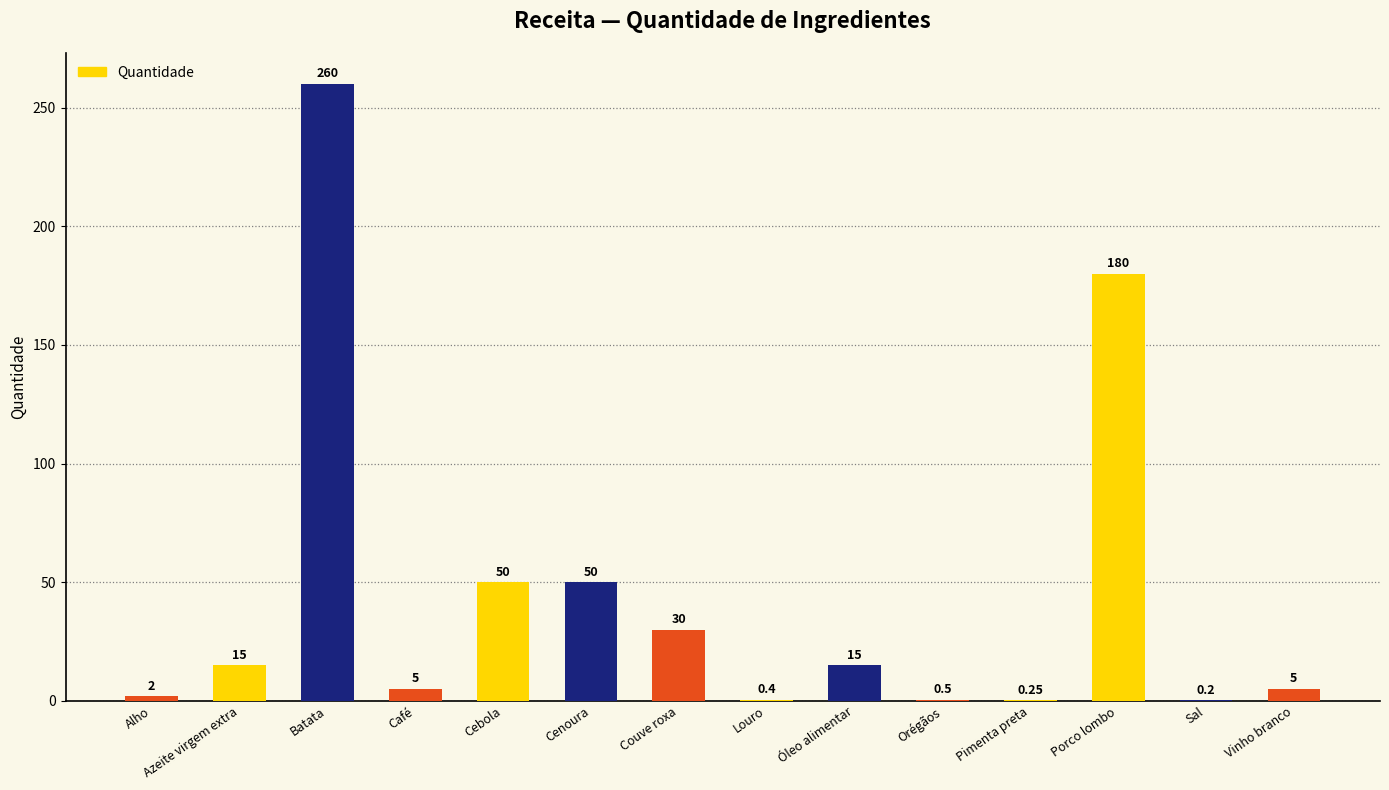

What is the change in value from Café to Óleo alimentar?

+10.0